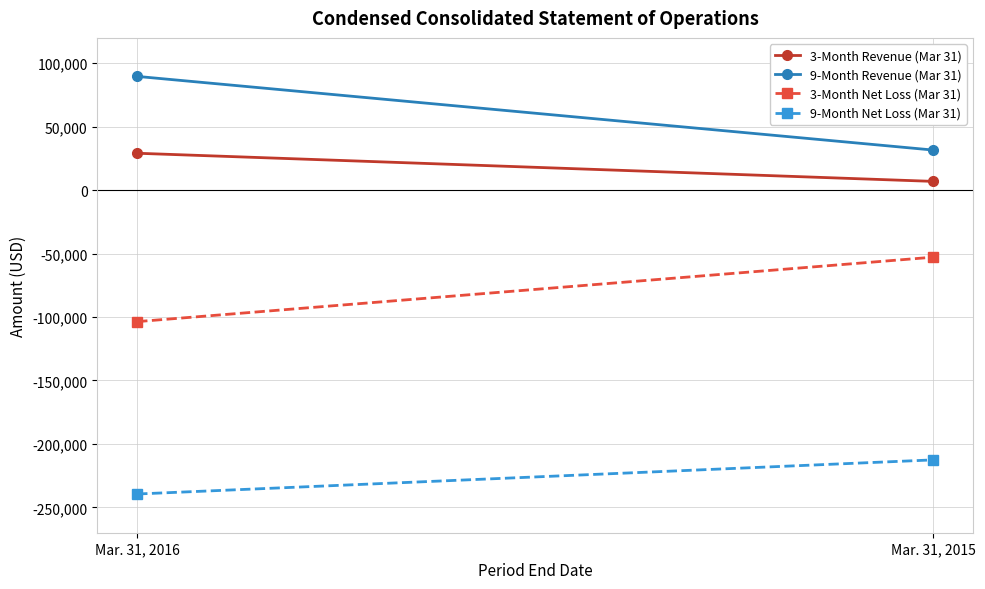

What is the value of the 3-Month Net Loss (Mar 31) point at the 2nd from the left?

-52845